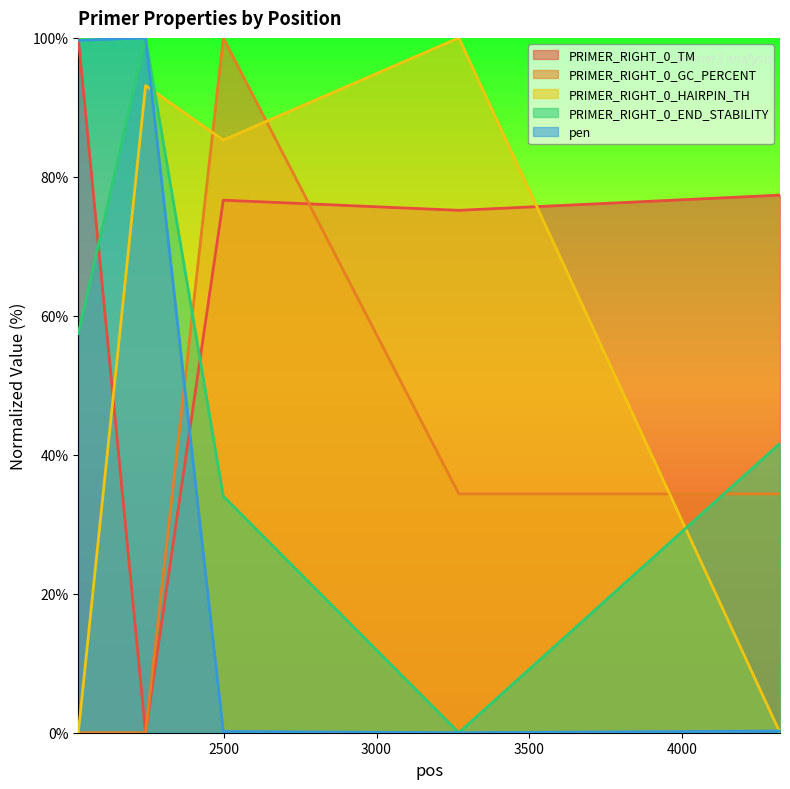

What is the average value of the PRIMER_RIGHT_0_GC_PERCENT series?

33.7